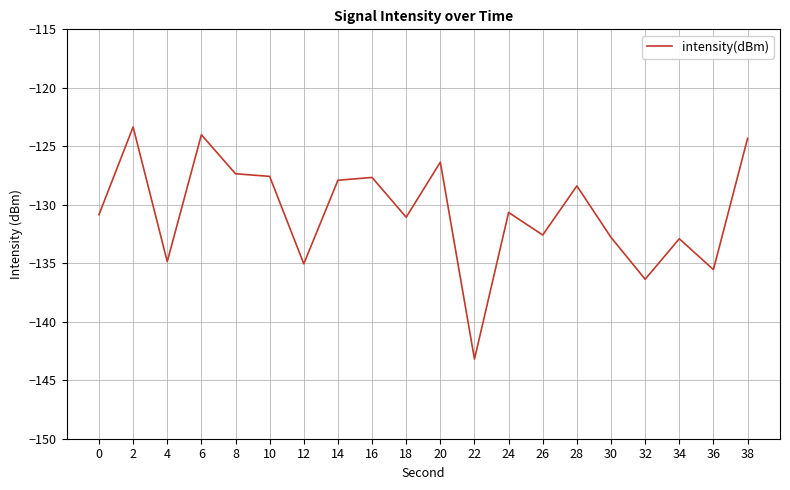

How many categories are shown in the chart?

20